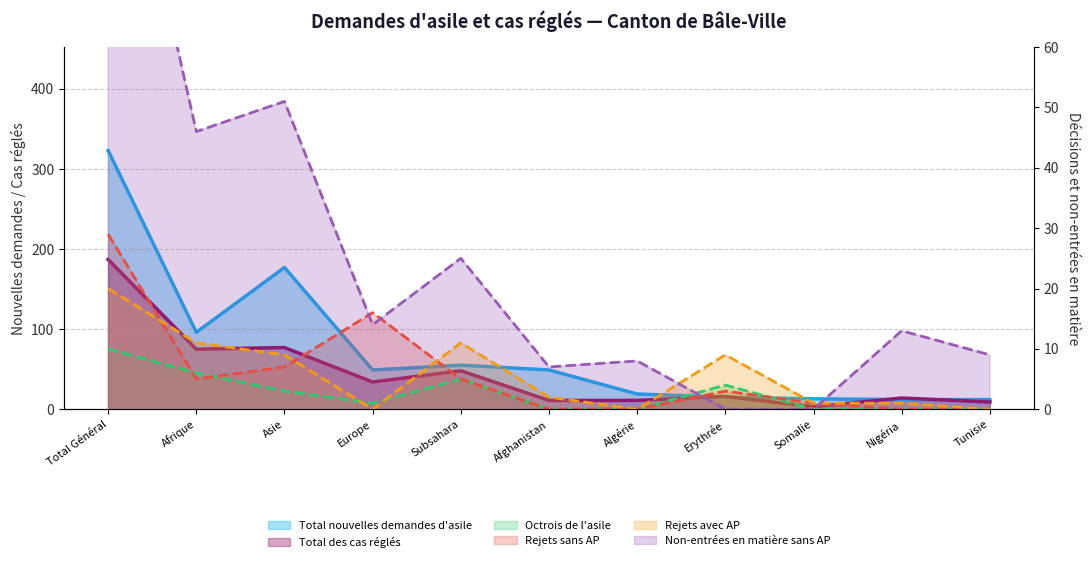

What are all the series names shown in the legend?

Total nouvelles demandes d'asile, Total des cas réglés, Octrois de l'asile, Rejets sans AP, Rejets avec AP, Non-entrées en matière sans AP